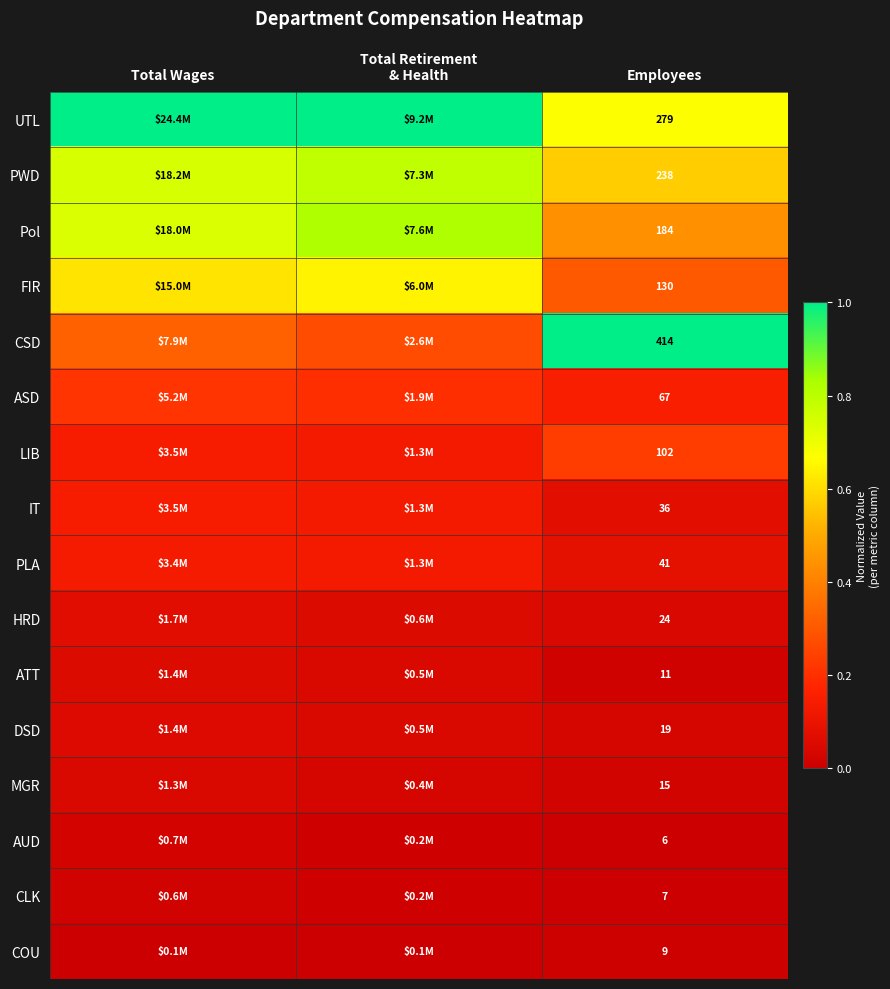

What is the maximum value shown in the chart?

1.0